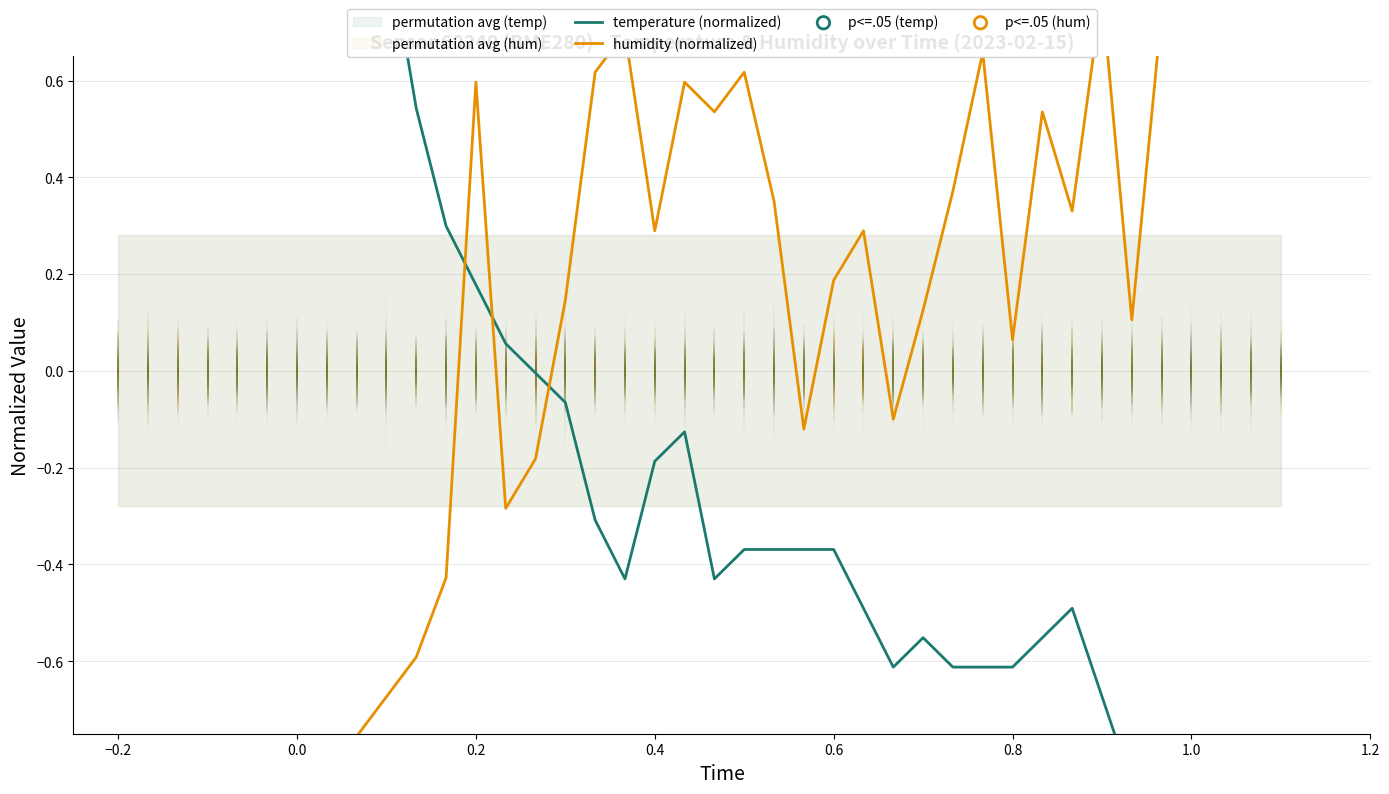

Which series has the largest total across all categories?

humidity